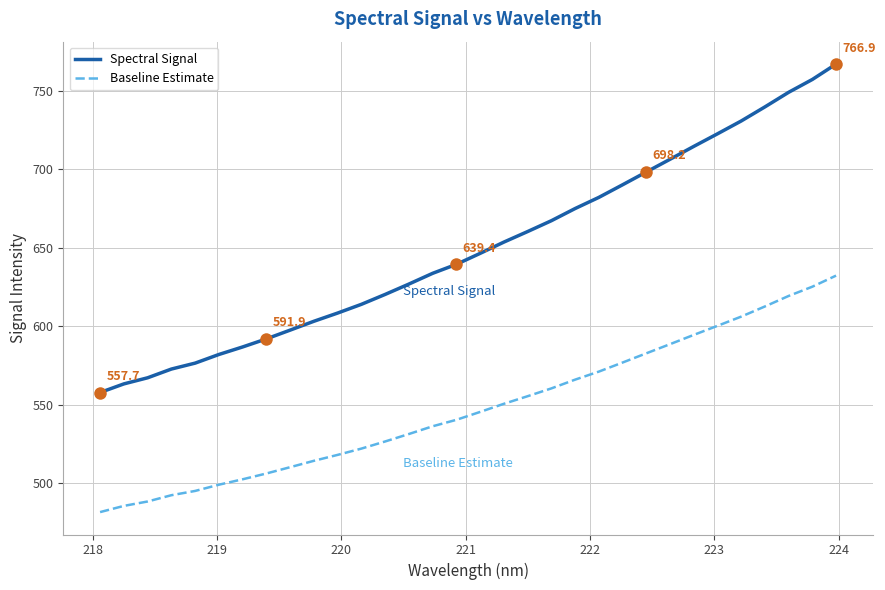

How many lines are shown in the chart?

2